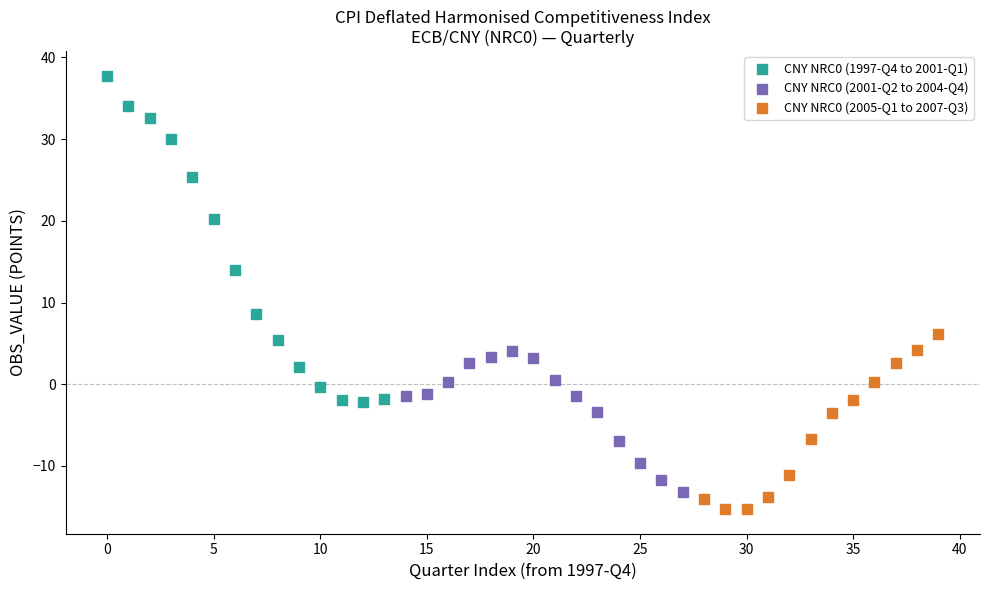

Which series has the widest spread of Y values?

CNY NRC0 (1997-Q4 to 2001-Q1)